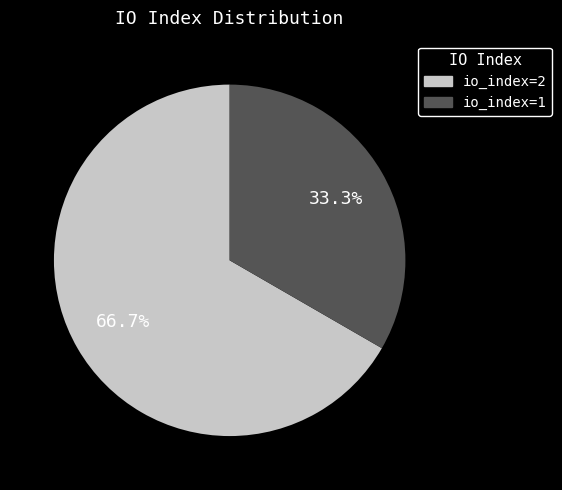

To the nearest percent, what is the combined percentage of io_index=2 and io_index=1?

100%